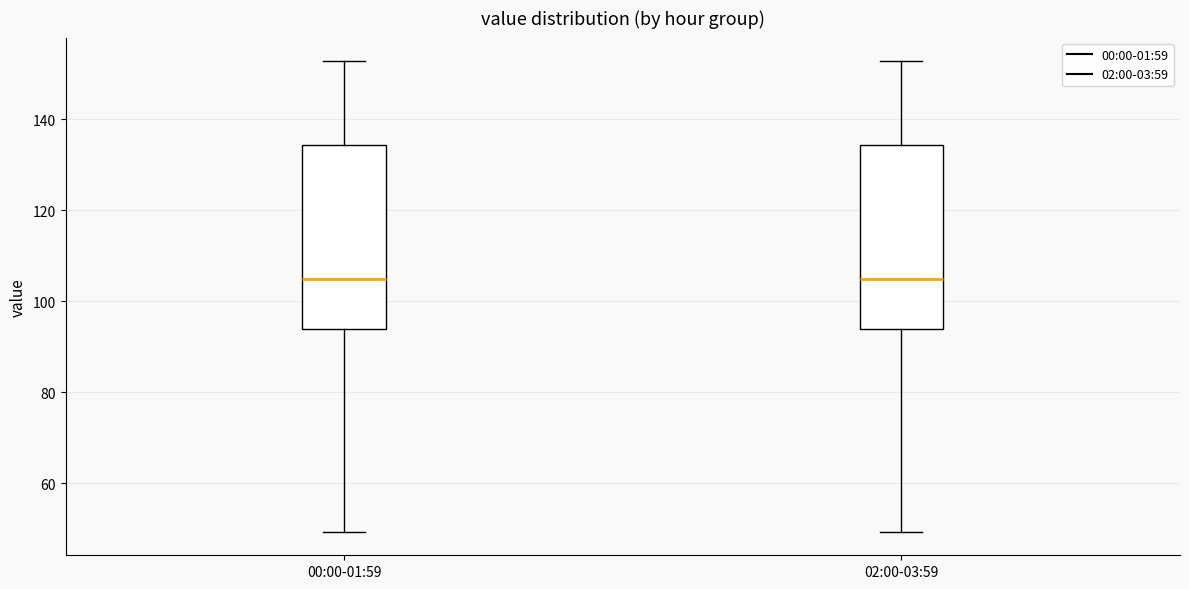

Reading left to right, read every box against the y-axis: the position of its median line, the range the box covers, and the ends of its whiskers. The values are not printed on the chart, so give them approximately, as read against the axis.

00:00-01:59: median 104, box 94 to 134, whiskers 50 to 152
02:00-03:59: median 104, box 94 to 134, whiskers 50 to 152